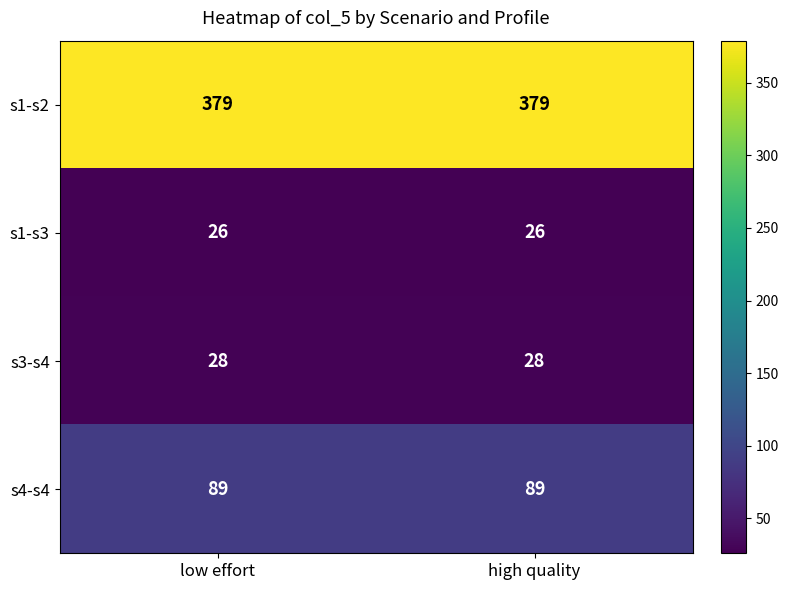

What is the minimum value shown in the chart?

26